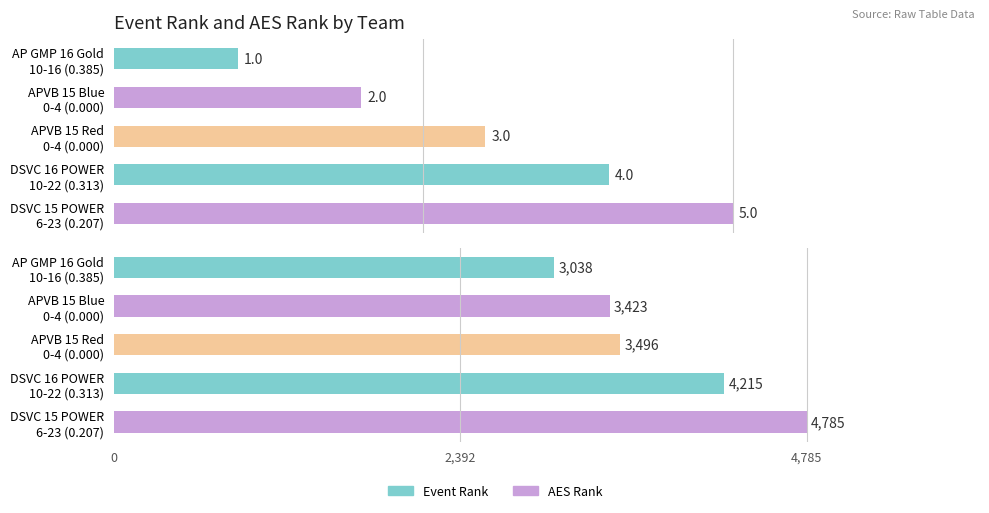

What is the difference between the maximum and second lowest values in the AES Rank series?

1362